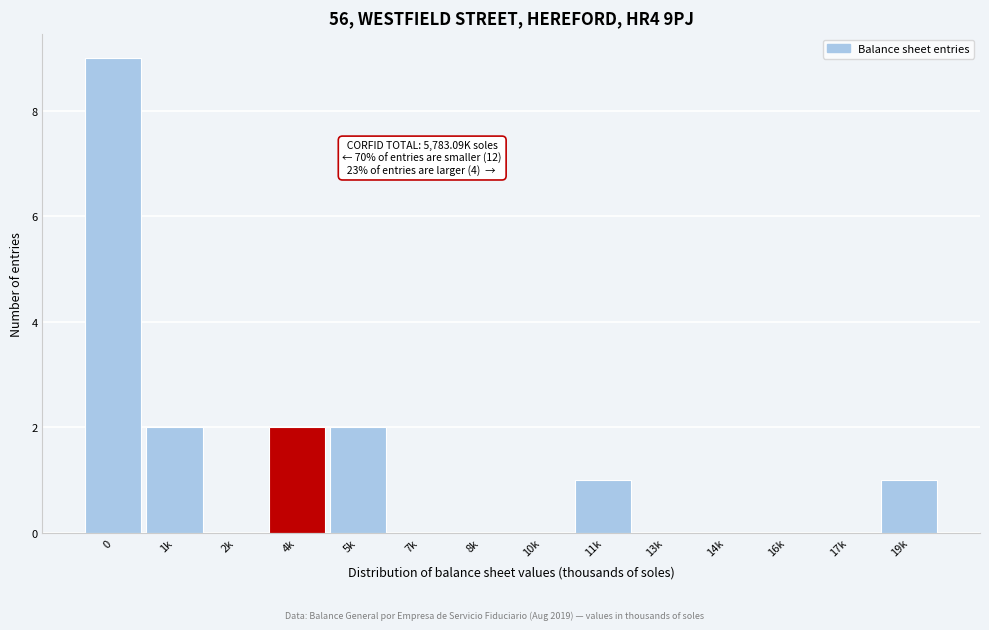

Reading right to left, what are all the values shown in this chart?

19k=1	17k=0	16k=0	14k=0	13k=0	11k=1	10k=0	8k=0	7k=0	5k=2	4k=2	2k=0	1k=2	0=9